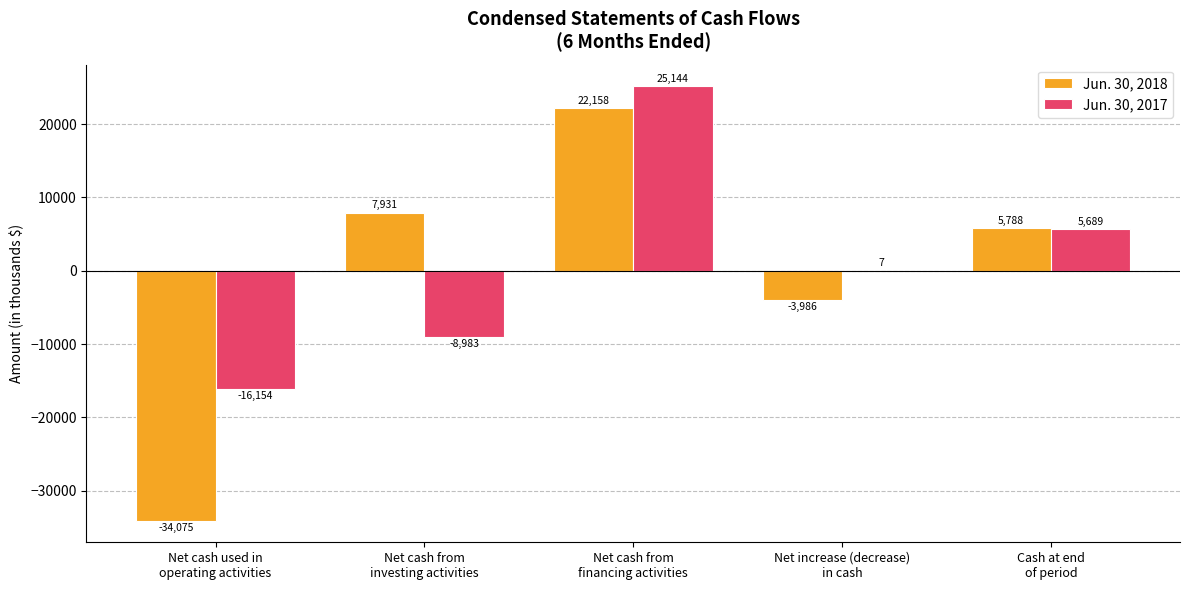

Which series has the largest total across all categories?

Jun. 30, 2017